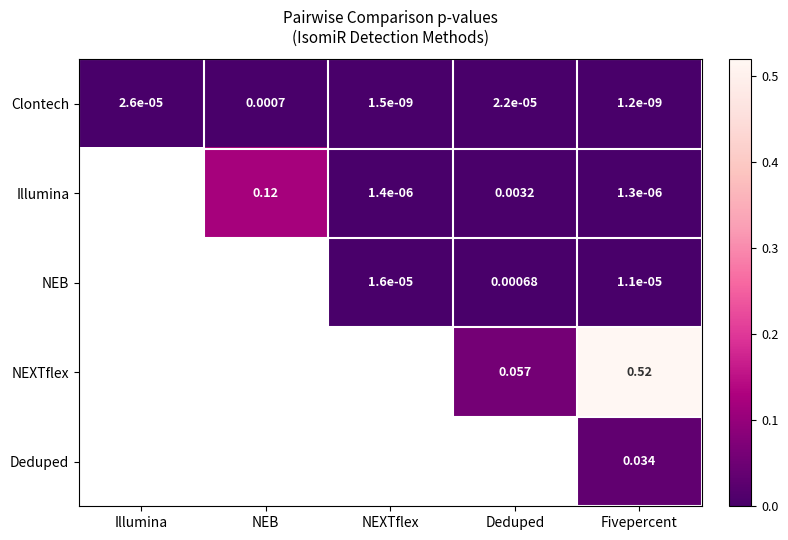

What is the spread (max minus min) of values at Deduped?

0.1